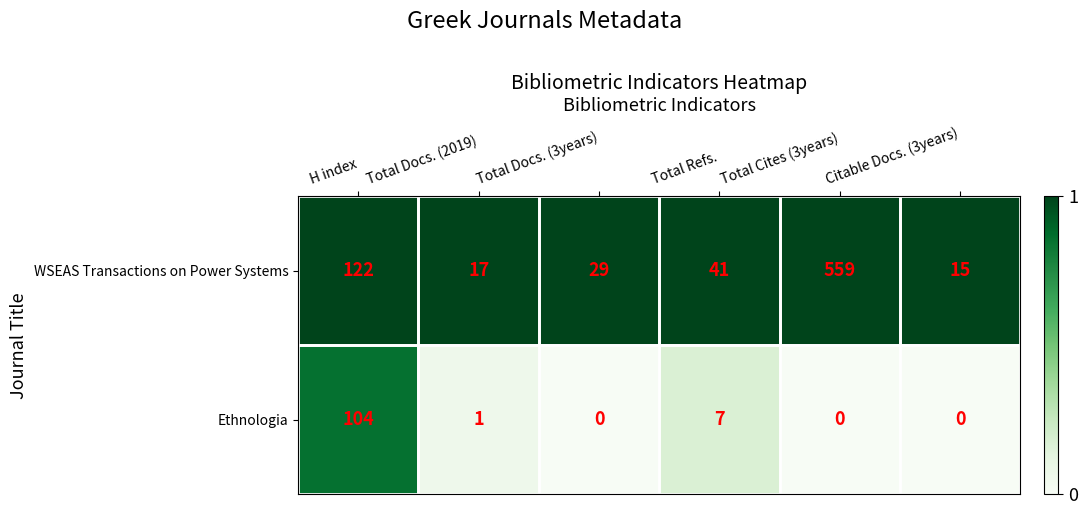

What is the sum of the WSEAS Transactions on Power Systems values at Total Docs. (2019) and Total Docs. (3years)?

46